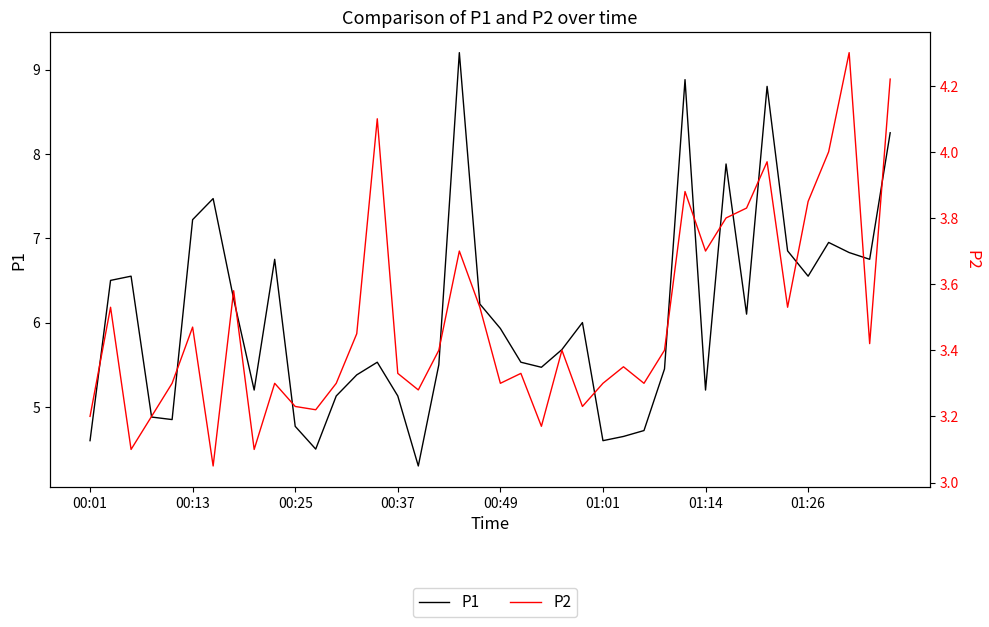

At 00:01, list the series in order from largest to smallest.

P1, P2